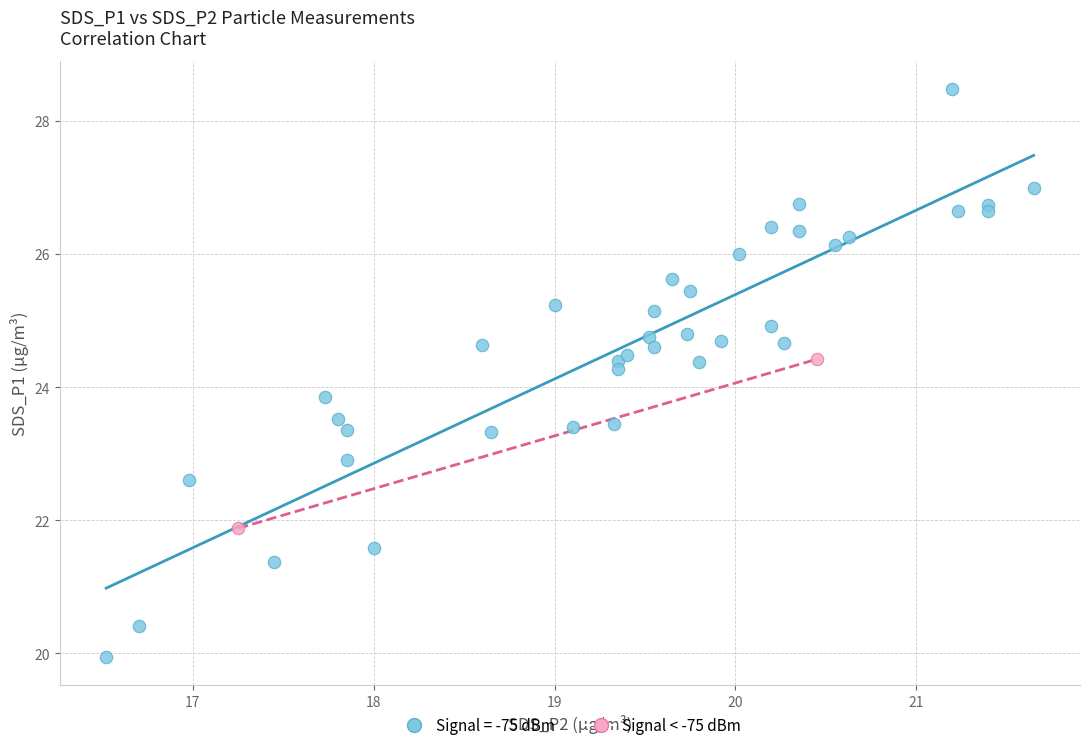

What are all the series names shown in the legend?

Signal = -75 dBm, Signal < -75 dBm